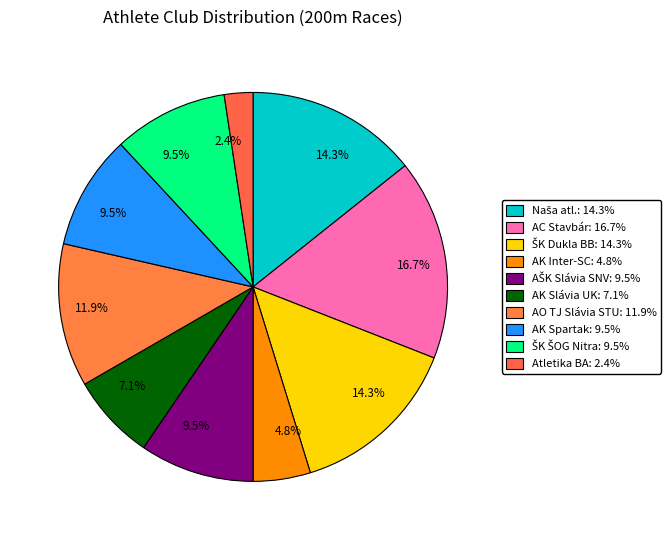

Which slice is the smallest?

Atletika Bratislava